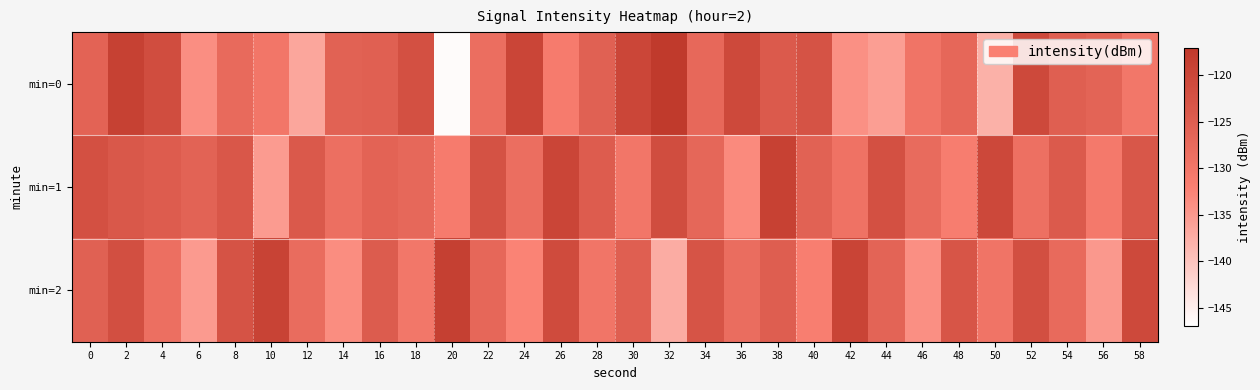

Reading left to right, extract all data points from this chart.

min=0: 0=-126.1	2=-118.8	4=-121.4	6=-133.8	8=-127.4	10=-129.9	12=-136.5	14=-125.7	16=-125.4	18=-122.1	20=-146.5	22=-128.3	24=-119.8	26=-131.0	28=-125.5	30=-120.0	32=-117.3	34=-127.2	36=-120.6	38=-124.1	40=-122.7	42=-134.0	44=-135.6	46=-129.6	48=-126.9	50=-137.9	52=-120.5	54=-125.3	56=-126.3	58=-130.2
min=1: 0=-122.2	2=-123.7	4=-124.6	6=-125.9	8=-123.5	10=-135.2	12=-124.0	14=-128.6	16=-126.1	18=-127.0	20=-131.0	22=-122.5	24=-128.3	26=-119.8	28=-124.6	30=-130.1	32=-121.4	34=-126.8	36=-133.2	38=-118.9	40=-125.7	42=-129.3	44=-122.1	46=-127.6	48=-131.5	50=-120.3	52=-128.8	54=-124.2	56=-130.7	58=-123.4
min=2: 0=-125.5	2=-121.9	4=-128.4	6=-135.1	8=-122.7	10=-119.3	12=-127.8	14=-133.6	16=-124.5	18=-130.2	20=-118.6	22=-126.9	24=-132.4	26=-121.0	28=-129.7	30=-125.3	32=-137.2	34=-122.8	36=-128.1	38=-124.9	40=-131.6	42=-119.4	44=-126.3	46=-133.8	48=-123.1	50=-129.5	52=-121.7	54=-127.4	56=-134.9	58=-120.6